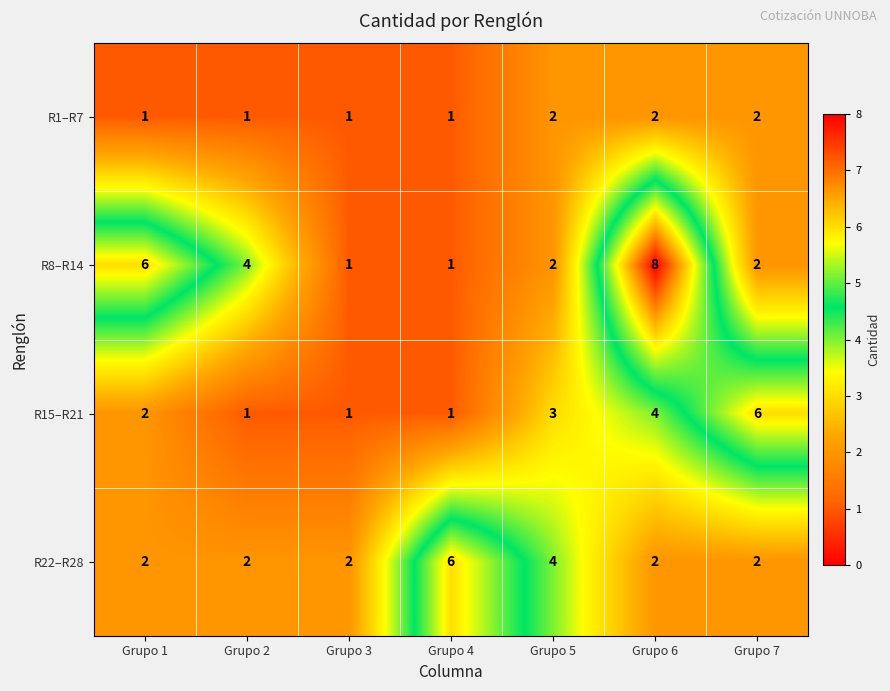

What is the minimum value shown in the chart?

1